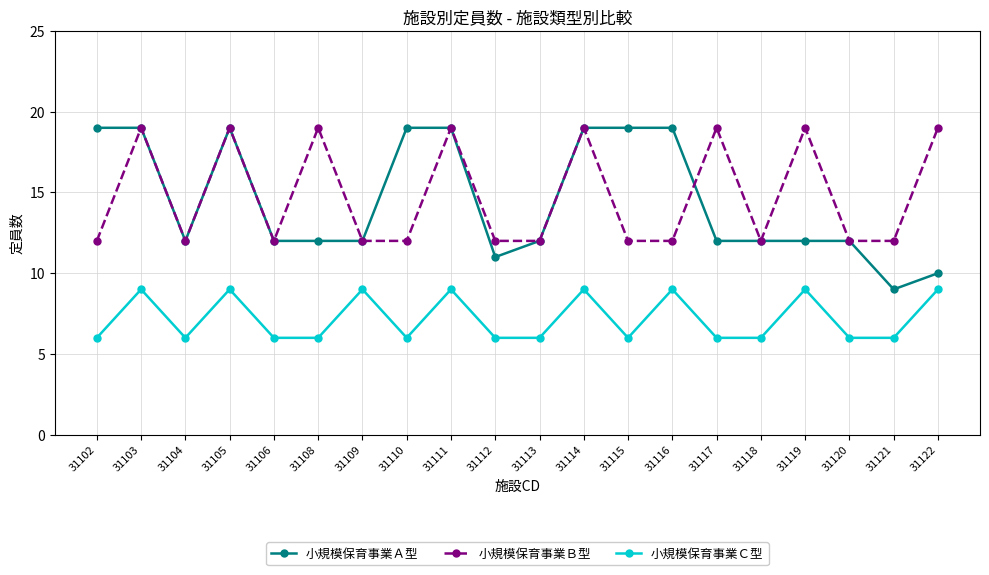

How many lines are shown in the chart?

3